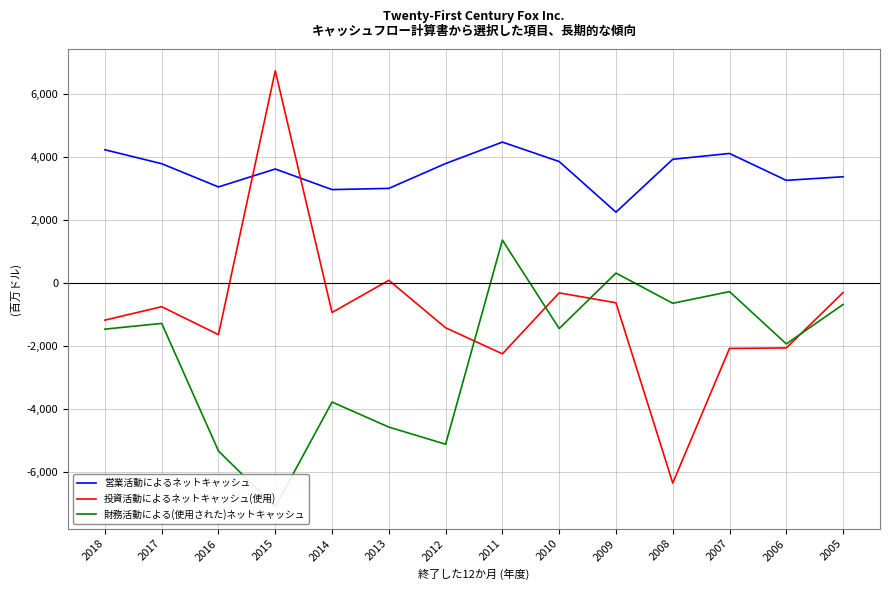

Reading right to left, extract all data points from this chart.

営業活動によるネットキャッシュ: 3371	3257	4110	3925	2248	3854	4471	3790	3002	2964	3617	3048	3785	4227
投資活動によるネットキャッシュ(使用): -303	-2060	-2076	-6347	-627	-313	-2247	-1421	86	-935	6736	-1638	-752	-1177
財務活動による(使用された)ネットキャッシュ: -681	-1932	-273	-643	315	-1445	1360	-5115	-4571	-3776	-7102	-5330	-1281	-1464